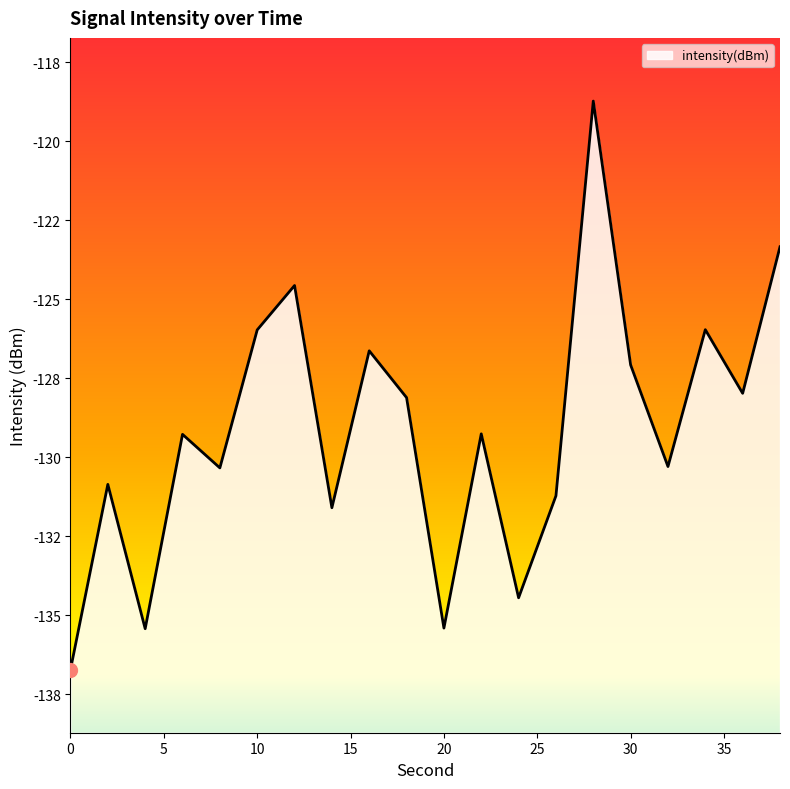

What is the maximum value shown in the chart?

-118.7